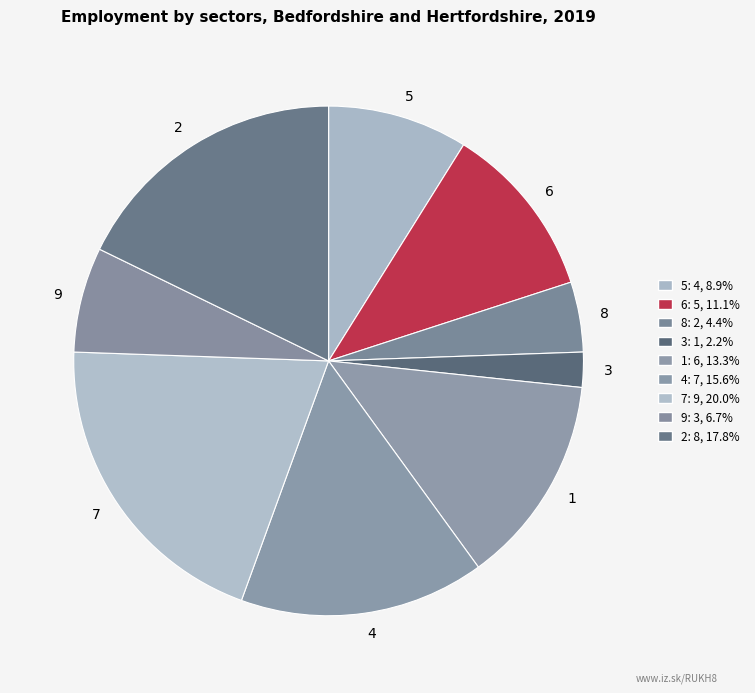

What is the smallest slice in the pie chart?

3